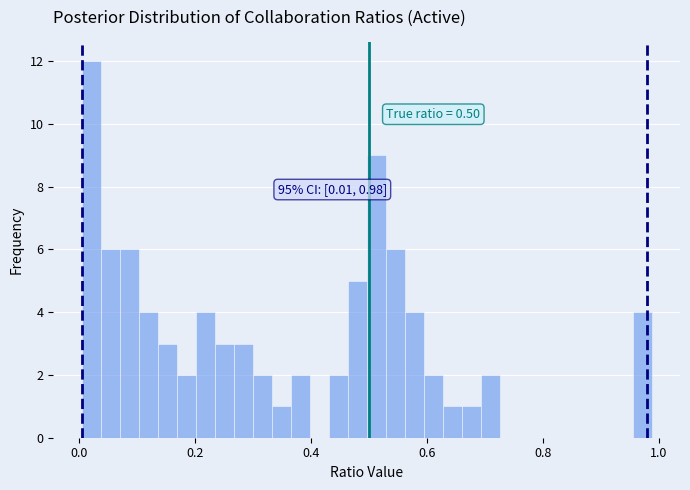

Read against the x-axis, roughly where is the centre of the tallest bar?

0.02